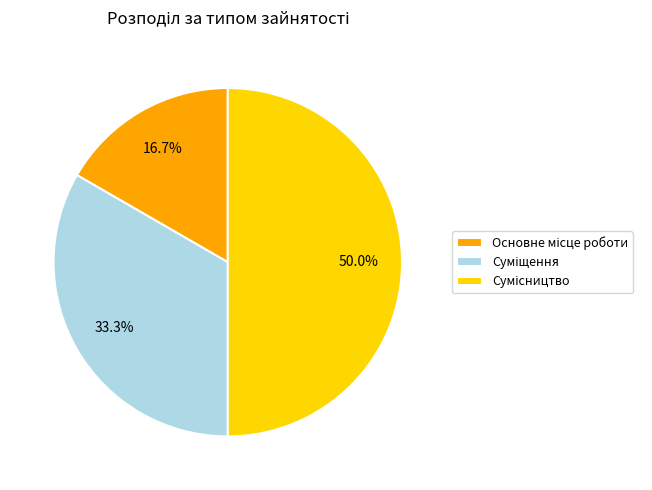

Is it true that Суміщення is 44% of the pie?

False